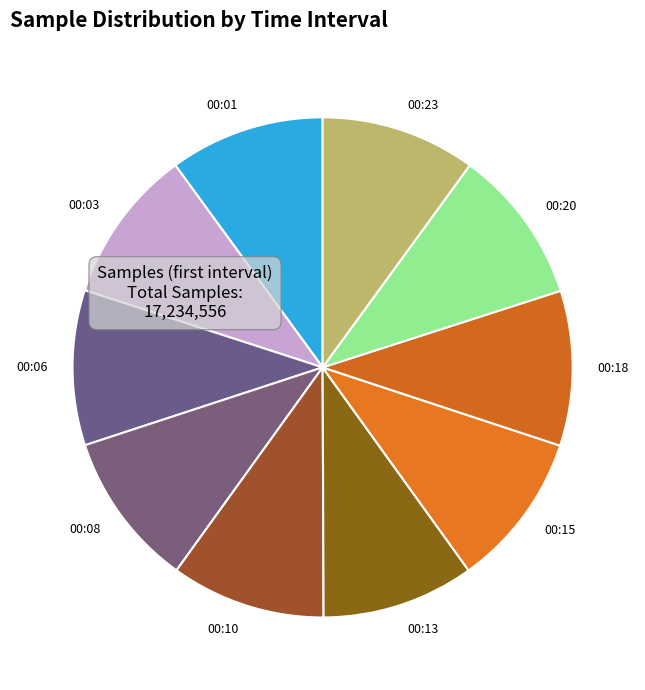

Count the number of slices in the pie.

10